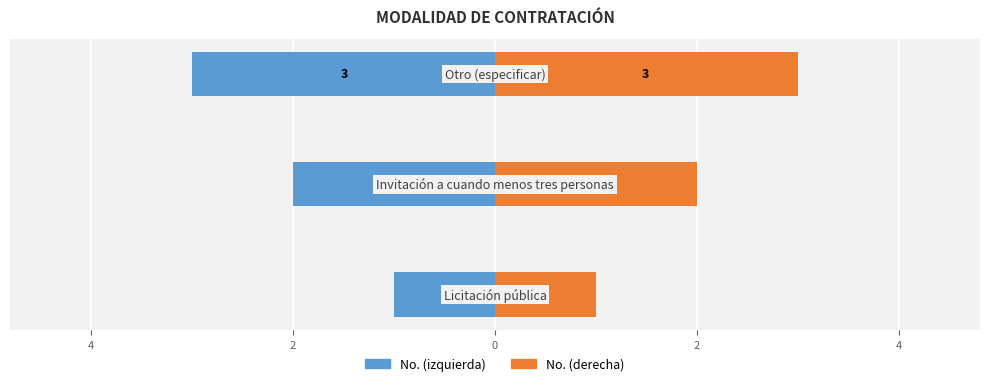

Count the No. values in the range -3 to -1.

3